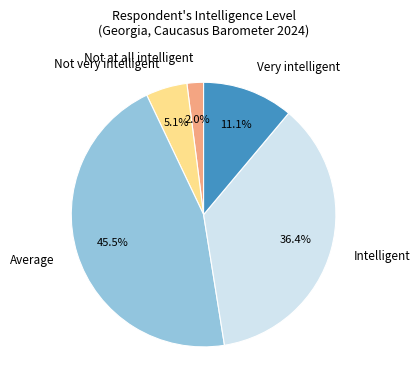

What is the ratio of the value at Not at all intelligent to the value at Not very intelligent?

0.4